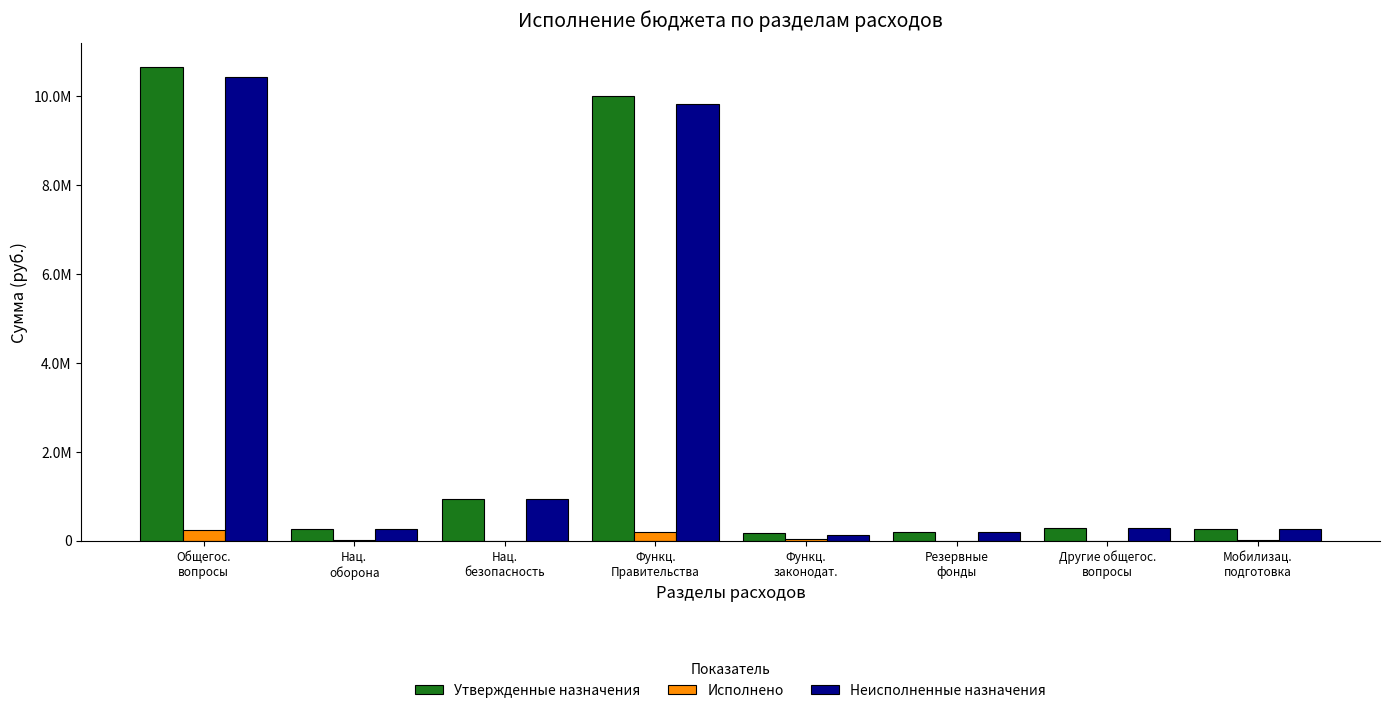

At which label does Исполнено reach its minimum?

Нац.
безопасность